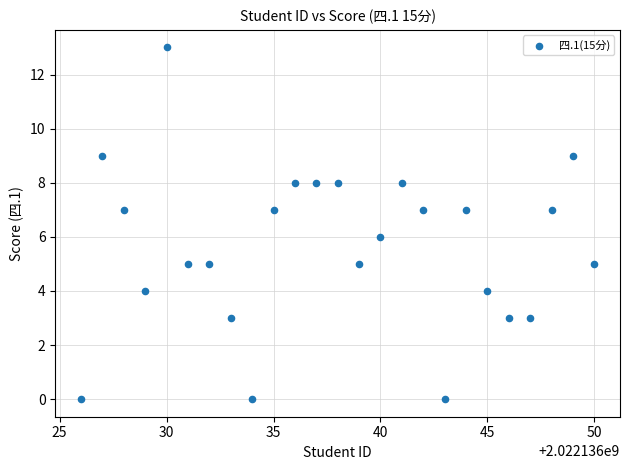

What is the range of Y values (max minus min)?

13